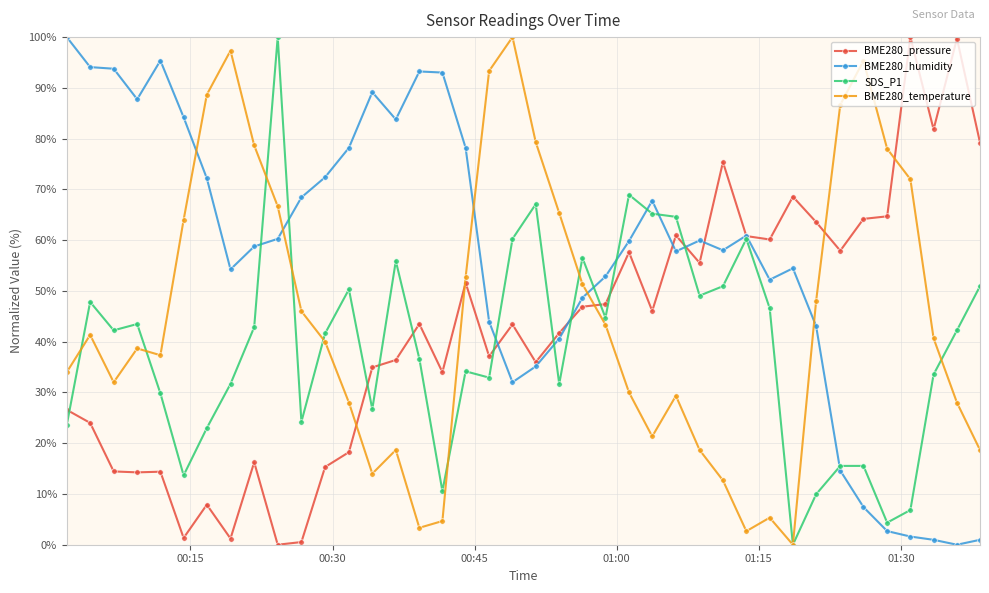

After their last crossing, which series has the higher values: BME280_humidity or BME280_temperature?

BME280_temperature